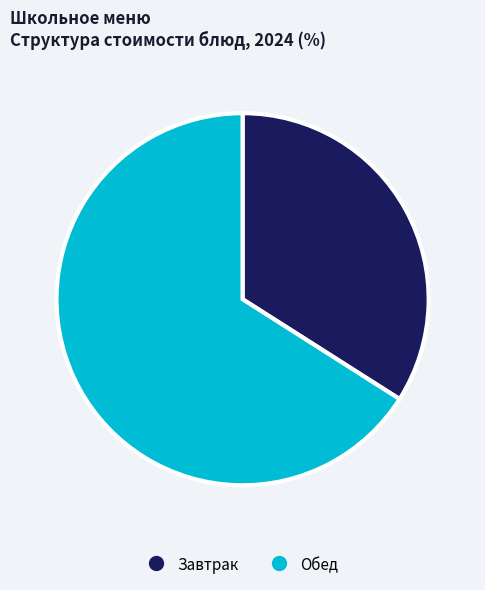

Is there a majority slice in this chart?

Yes